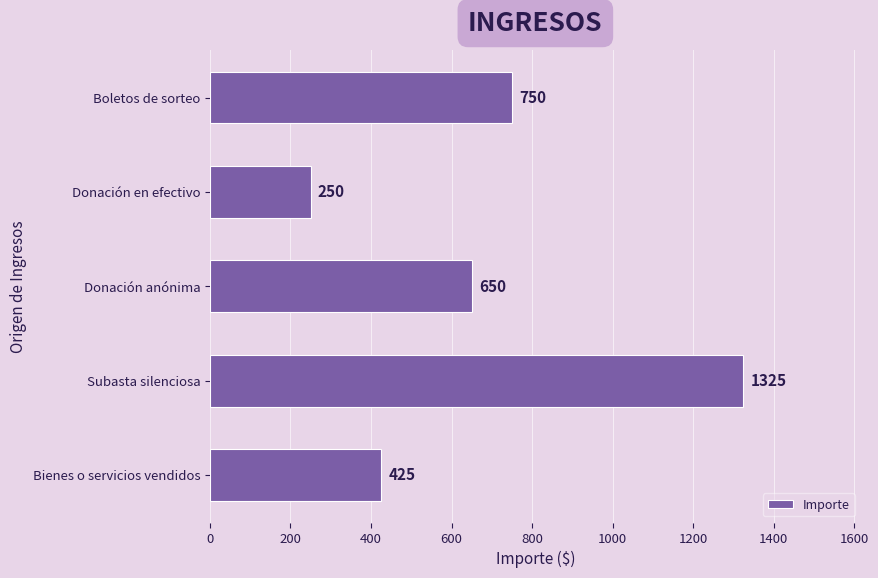

List the labels in order of value, largest first.

Subasta silenciosa, Boletos de sorteo, Donación anónima, Bienes o servicios vendidos, Donación en efectivo